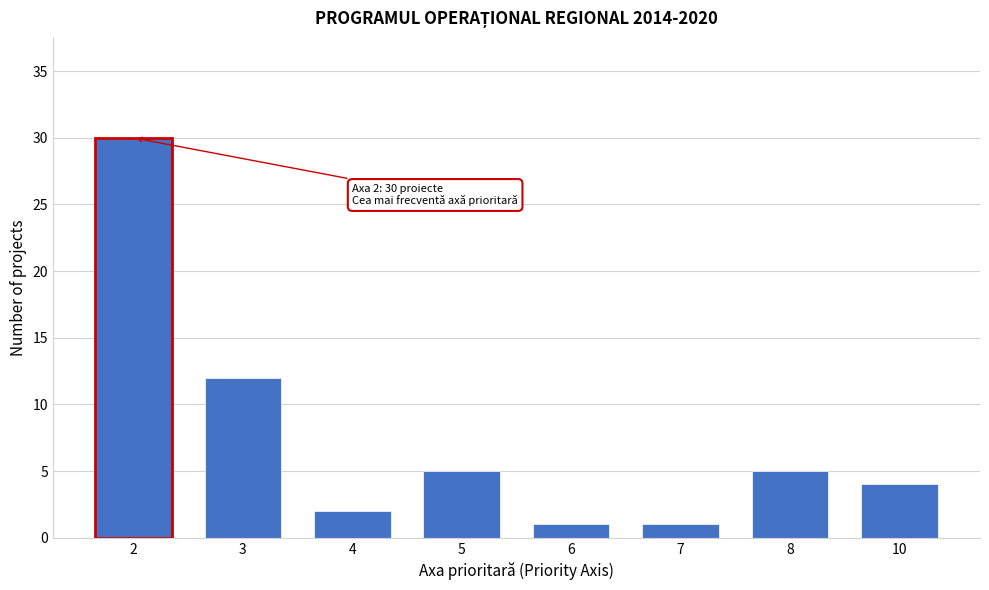

Reading left to right, what are all the values shown in this chart?

2=30	3=12	4=2	5=5	6=1	7=1	8=5	10=4